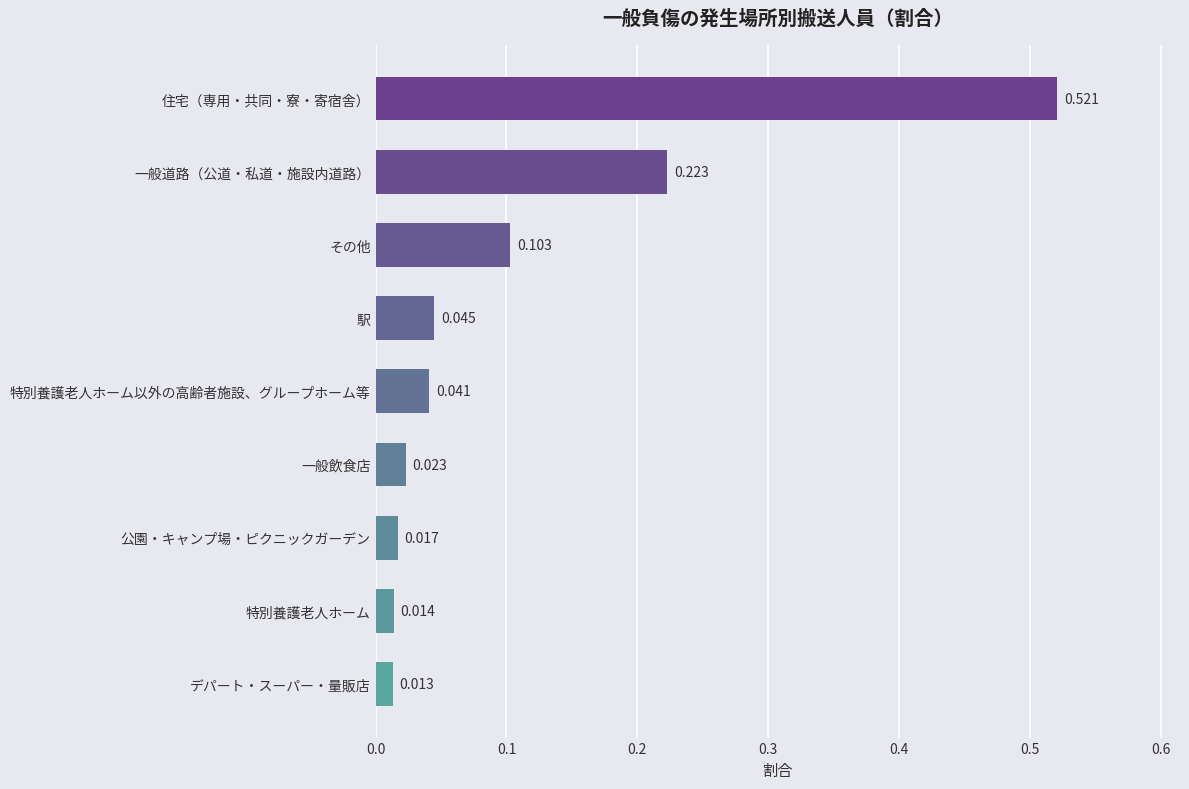

Between 住宅（専用・共同・寮・寄宿舎） and その他, which is larger?

住宅（専用・共同・寮・寄宿舎）